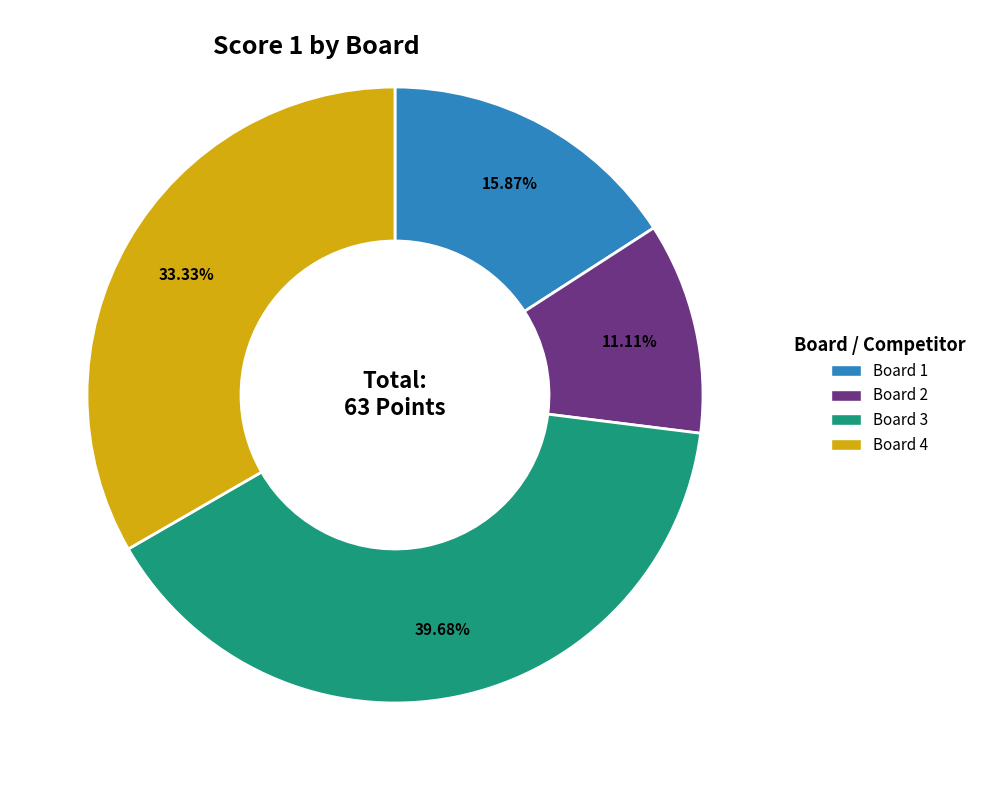

To the nearest percent, what is the average slice percentage?

25%